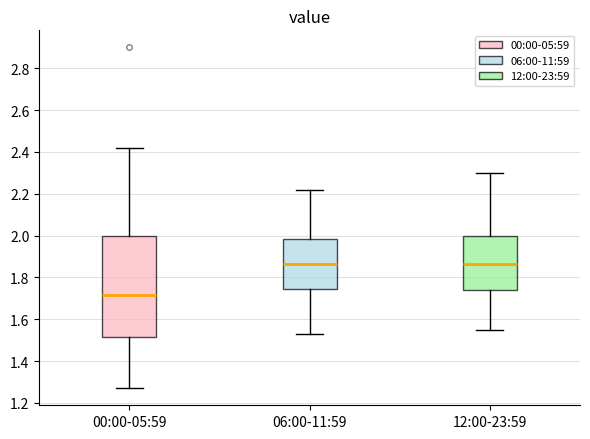

Which box is the tallest, from its lower edge to its upper edge?

00:00-05:59